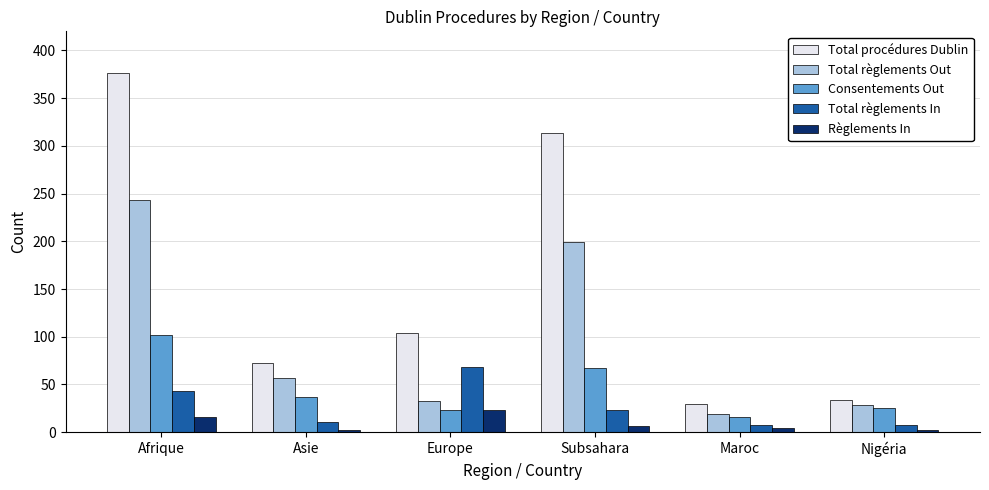

Where does the Règlements In series first go above 7?

Afrique